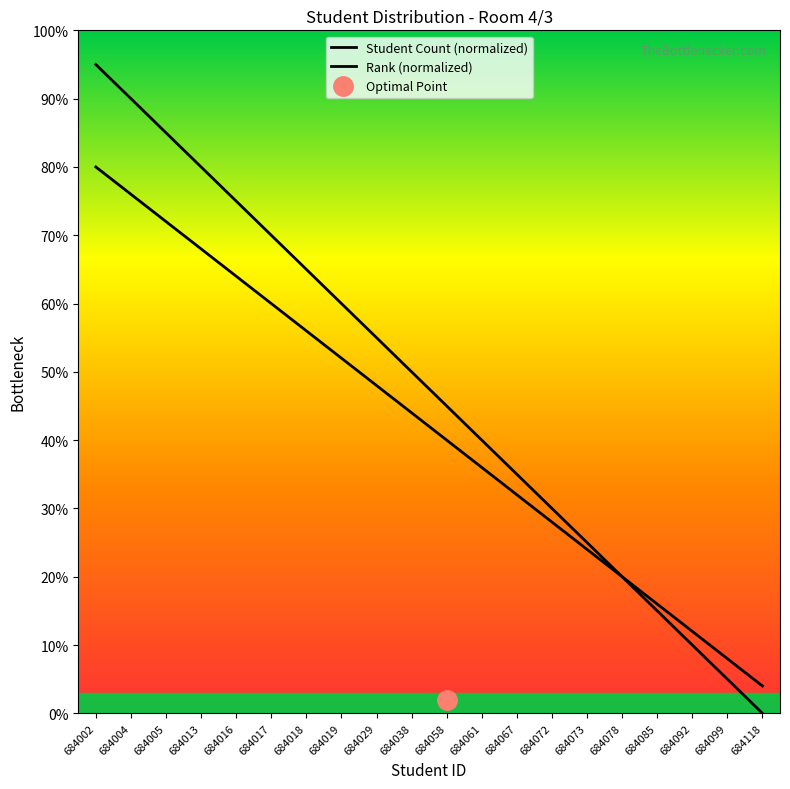

Does the chart have visible grid lines?

No